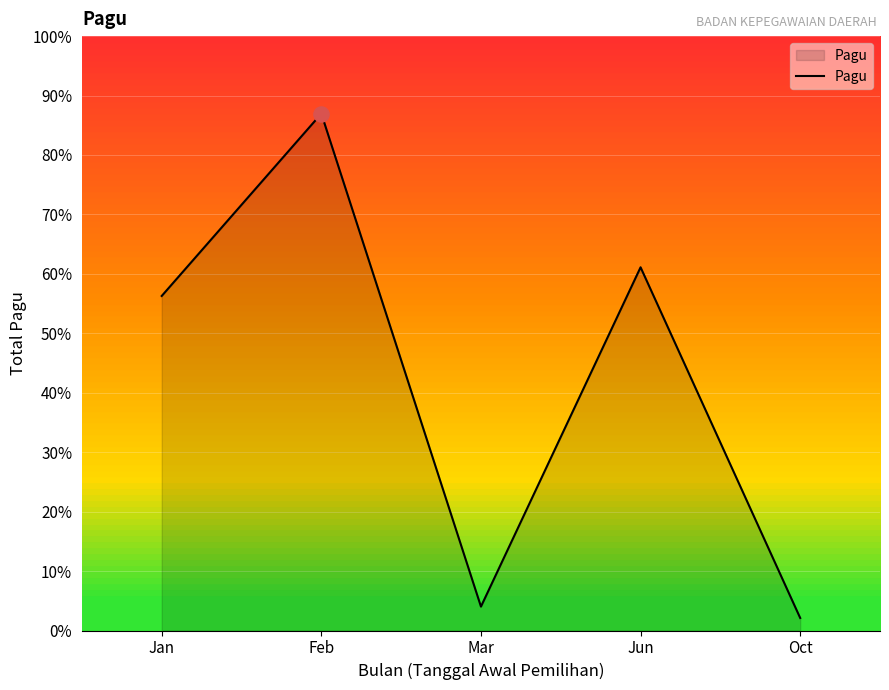

What is the ratio of the value at Mar to the value at Jun?

0.1